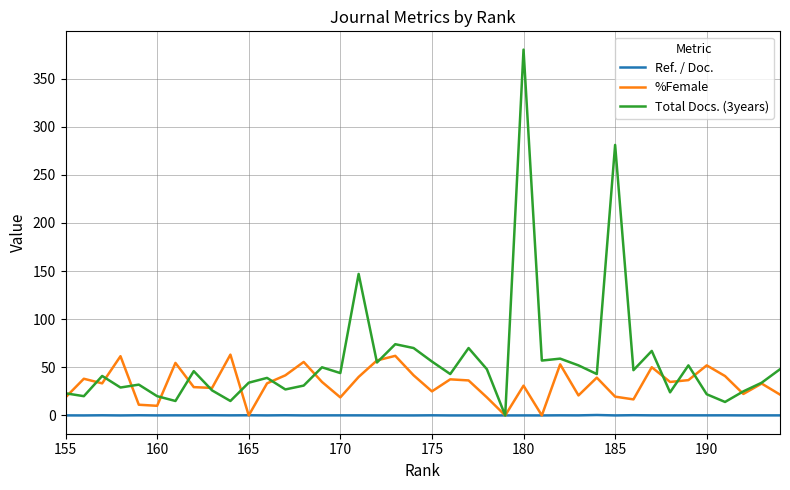

True or false: Ref. / Doc. and Total Docs. (3years) intersect in this chart.

False